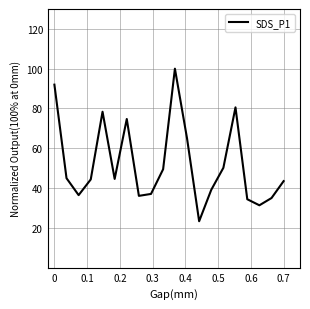

What is the difference between the maximum and minimum values?

76.7